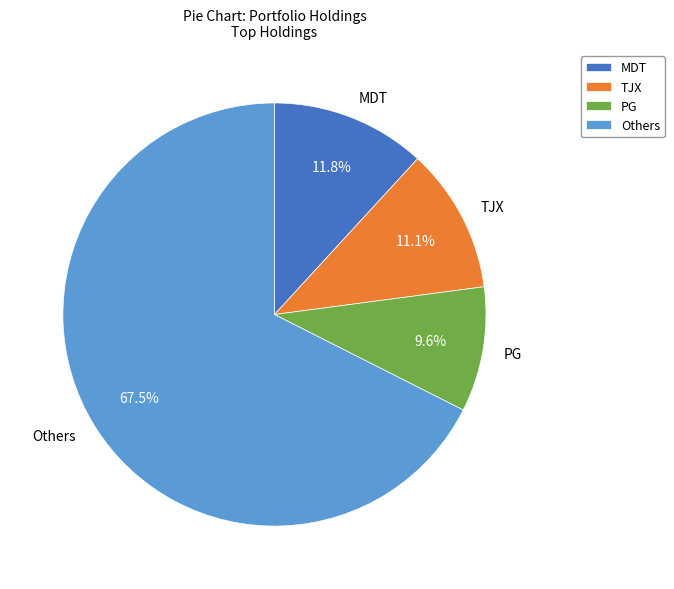

How much of the chart is everything except TJX?

88.9%